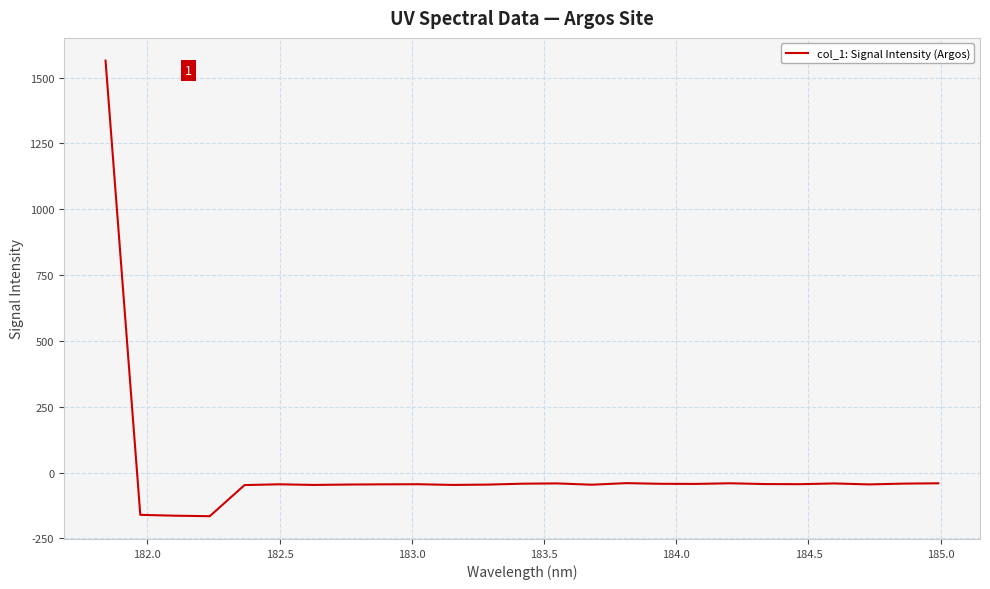

What is the minimum value shown in the chart?

-165.3